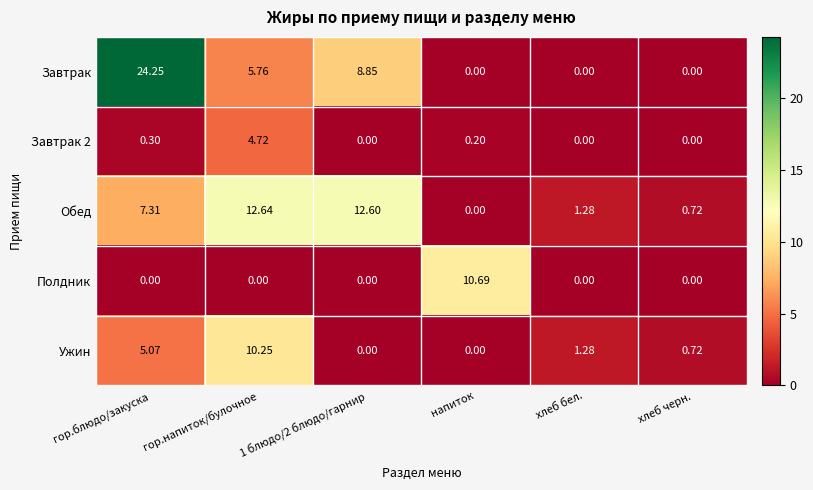

What is the total value across all series at хлеб черн.?

1.4